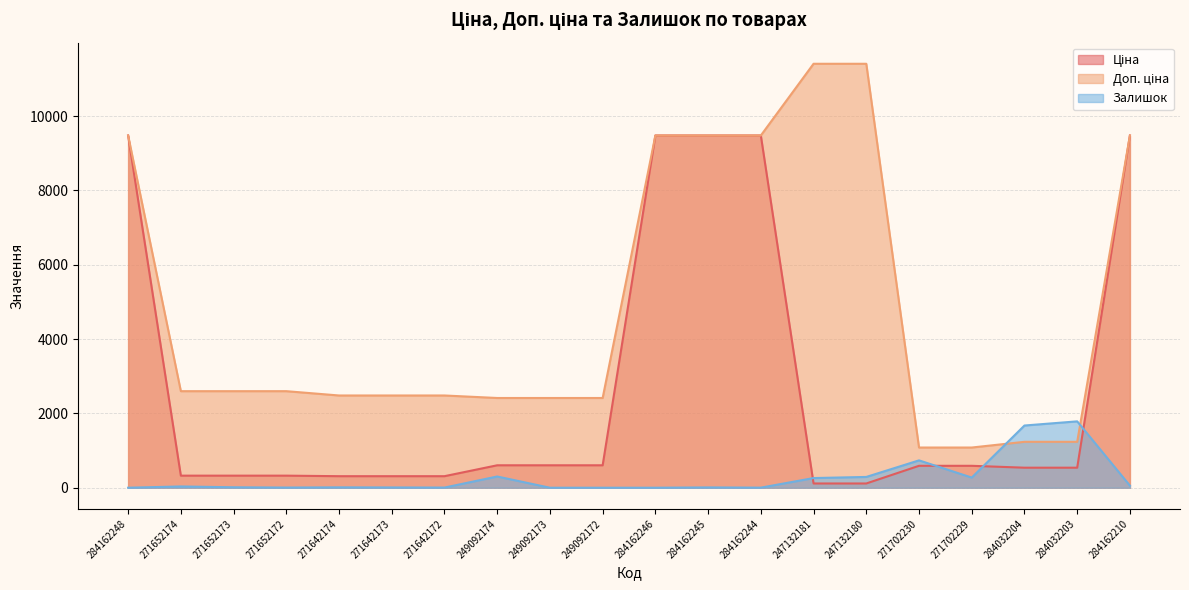

Where is the first local minimum for Залишок?

271652172